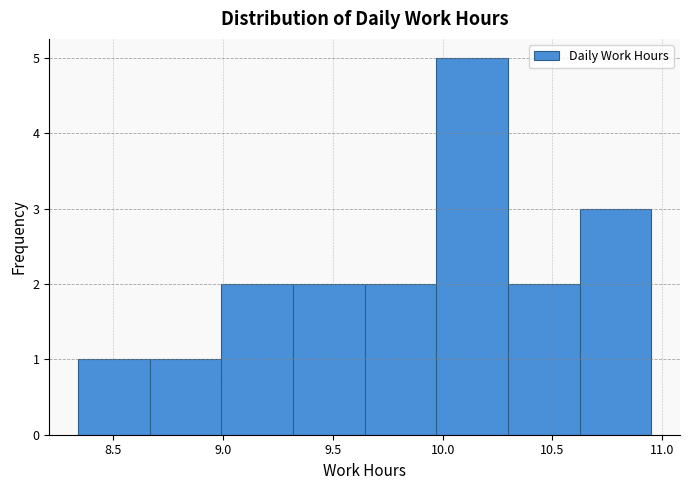

Reading left to right, list every bar in this chart as the range it spans on the x-axis followed by its height. Neither the bar edges nor the heights are printed on the chart, so give them approximately, as read against the axes.

8.35 to 8.65: 1
8.65 to 9.00: 1
9.00 to 9.30: 2
9.30 to 9.65: 2
9.65 to 9.95: 2
9.95 to 10.30: 5
10.30 to 10.60: 2
10.60 to 10.95: 3